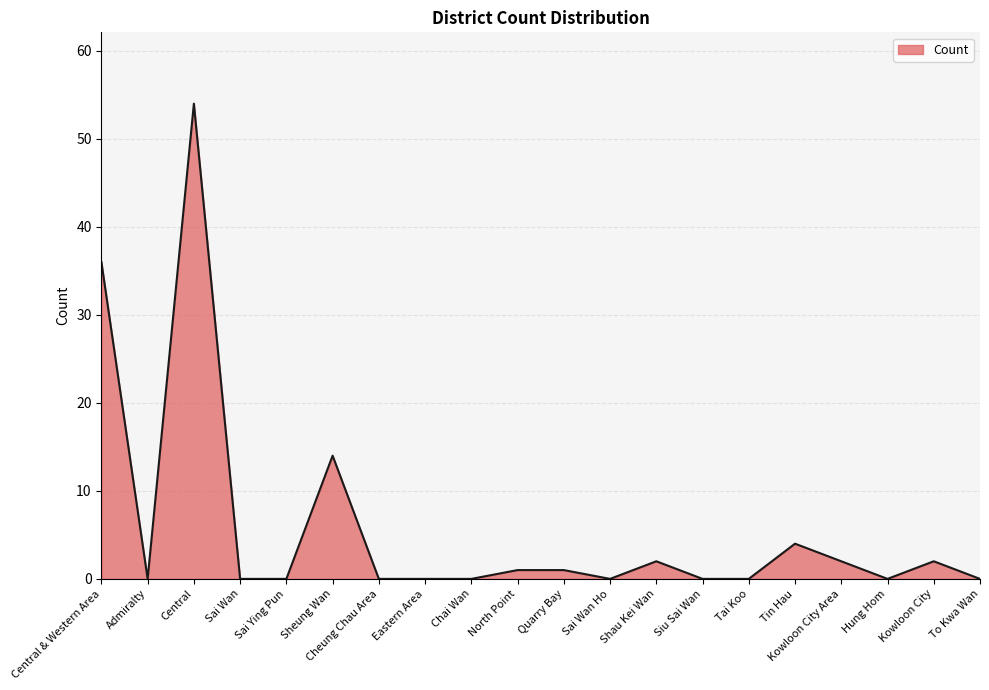

Reading right to left, transcribe all the data shown in this chart.

0	2	0	2	4	0	0	2	0	1	1	0	0	0	14	0	0	54	0	36